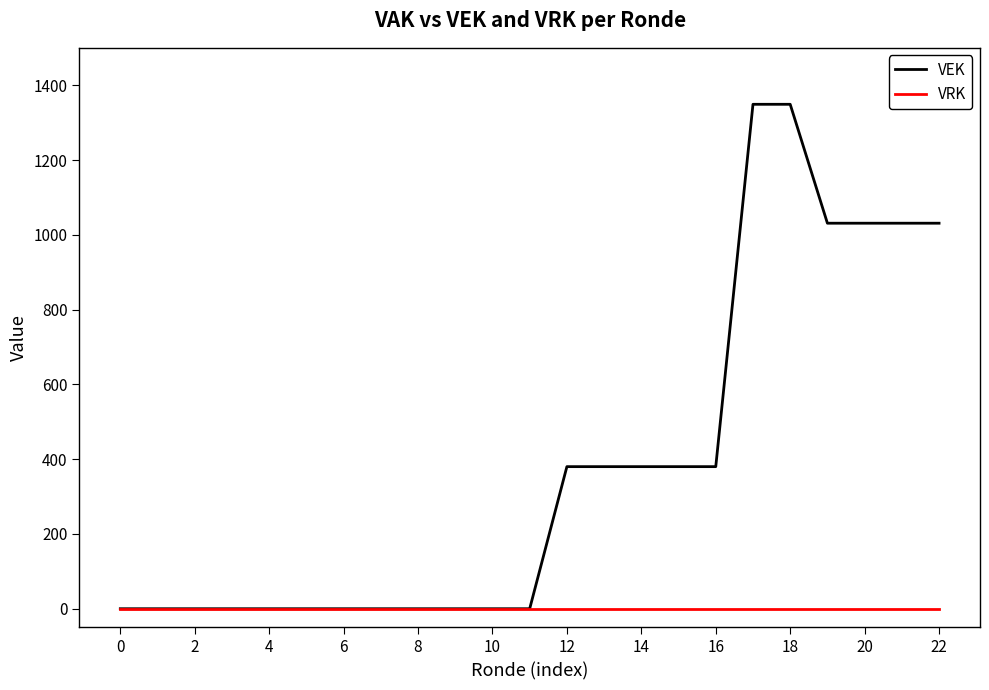

Which series has the largest range (max minus min)?

VEK